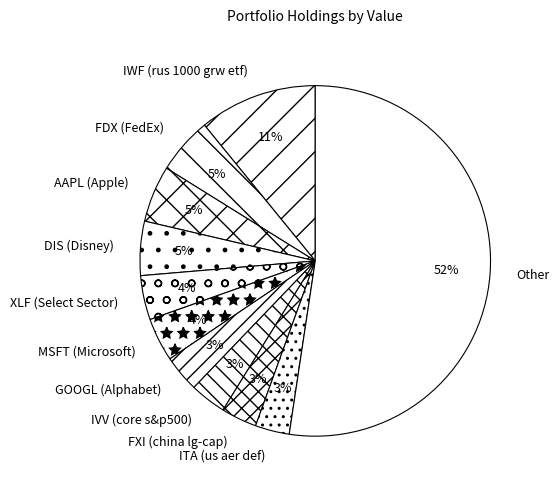

The Other slice represents 52% of the pie. True or false?

True